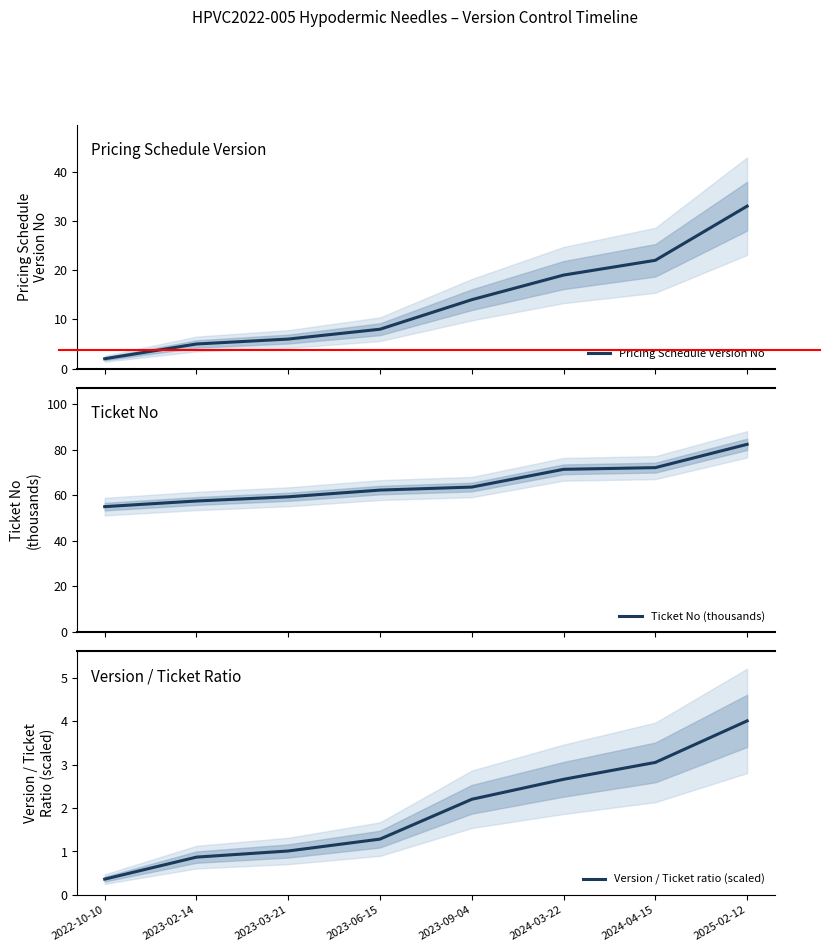

What is the sum of all Version / Ticket ratio (scaled) values?

15.4